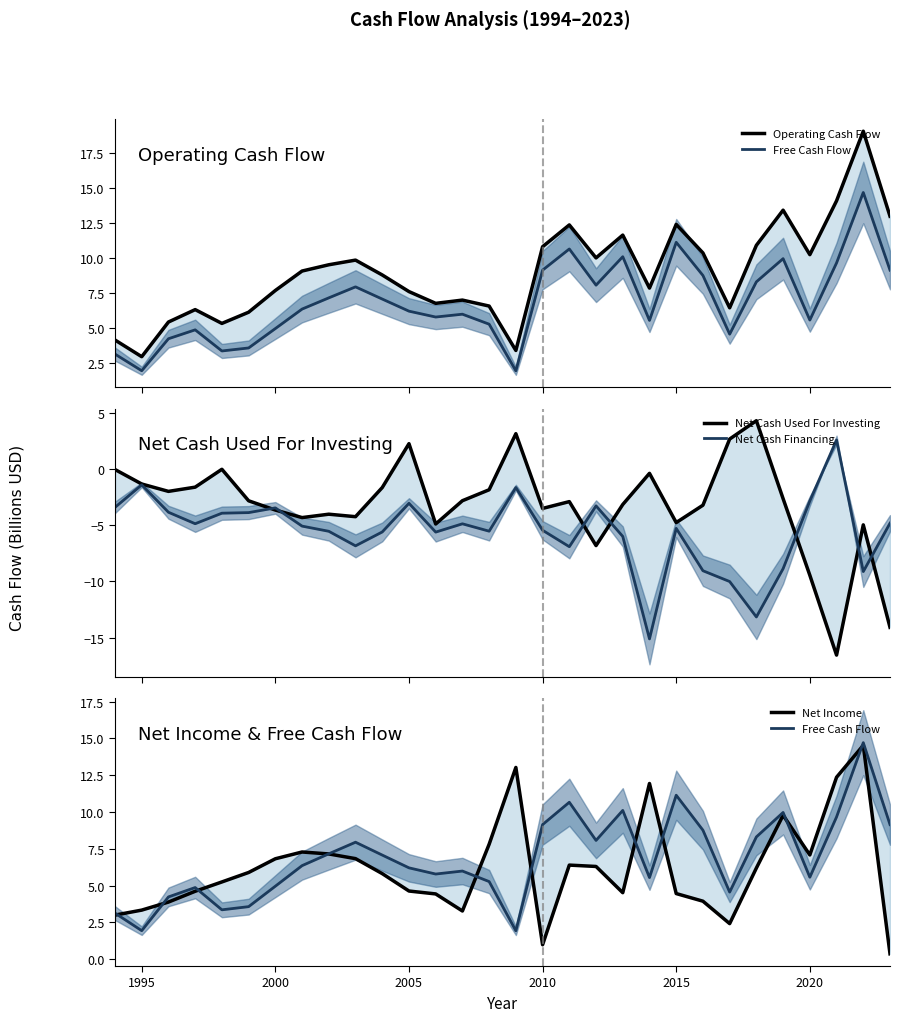

What is the greatest value displayed?

19.1